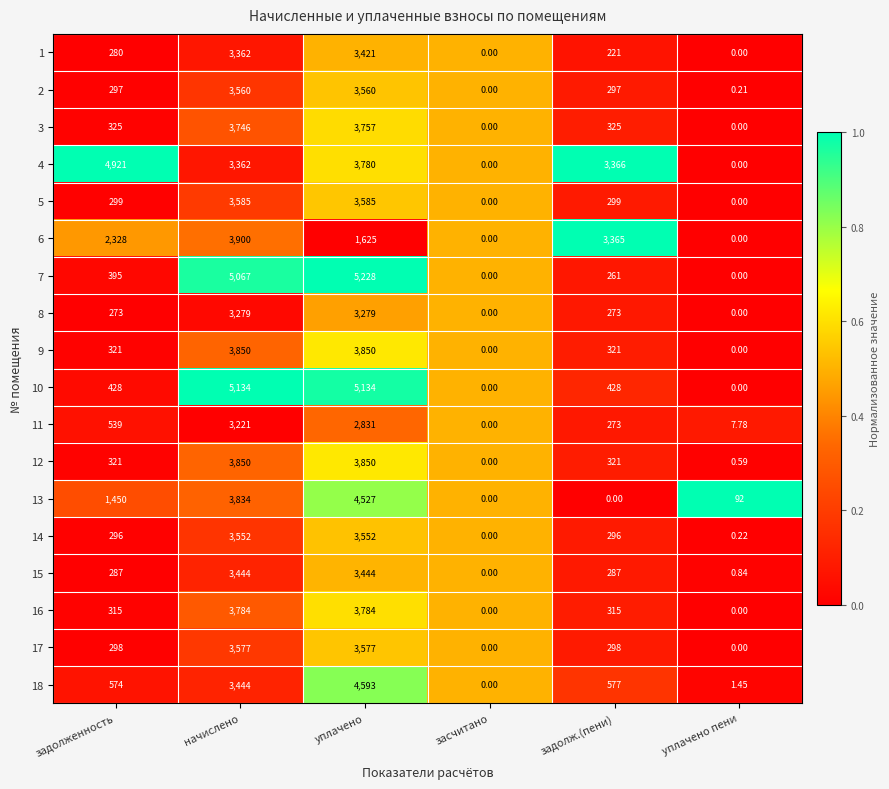

List the labels in order of 11 value, largest first.

начислено, уплачено, задолженность, задолж.(пени), уплачено пени, засчитано